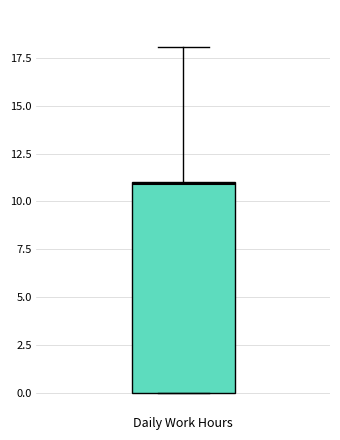

Transcribe this box plot: give where the median line is, the range the box spans, and where the two whiskers end, as read against the y-axis. The values are not printed on the chart, so give them approximately, as read against the axis.

median 11, box 0 to 11, whiskers 0 to 18